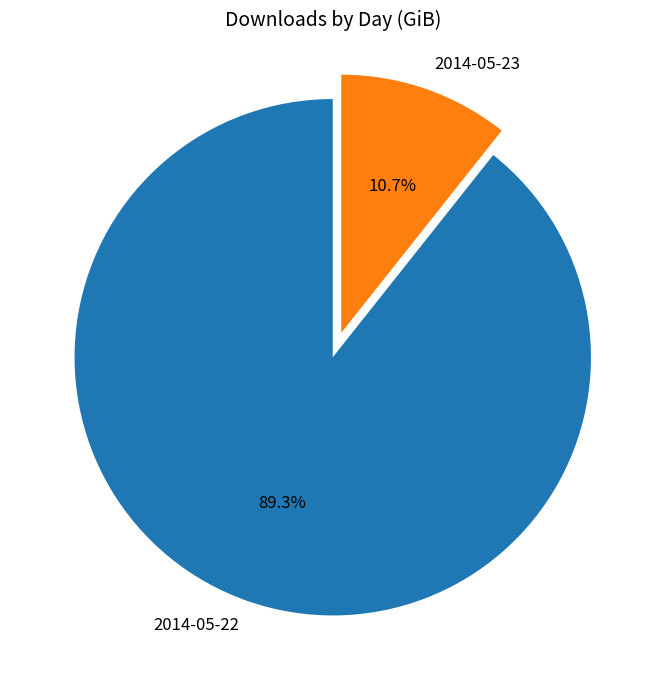

Is it true that 2014-05-23 is 11% of the pie?

True